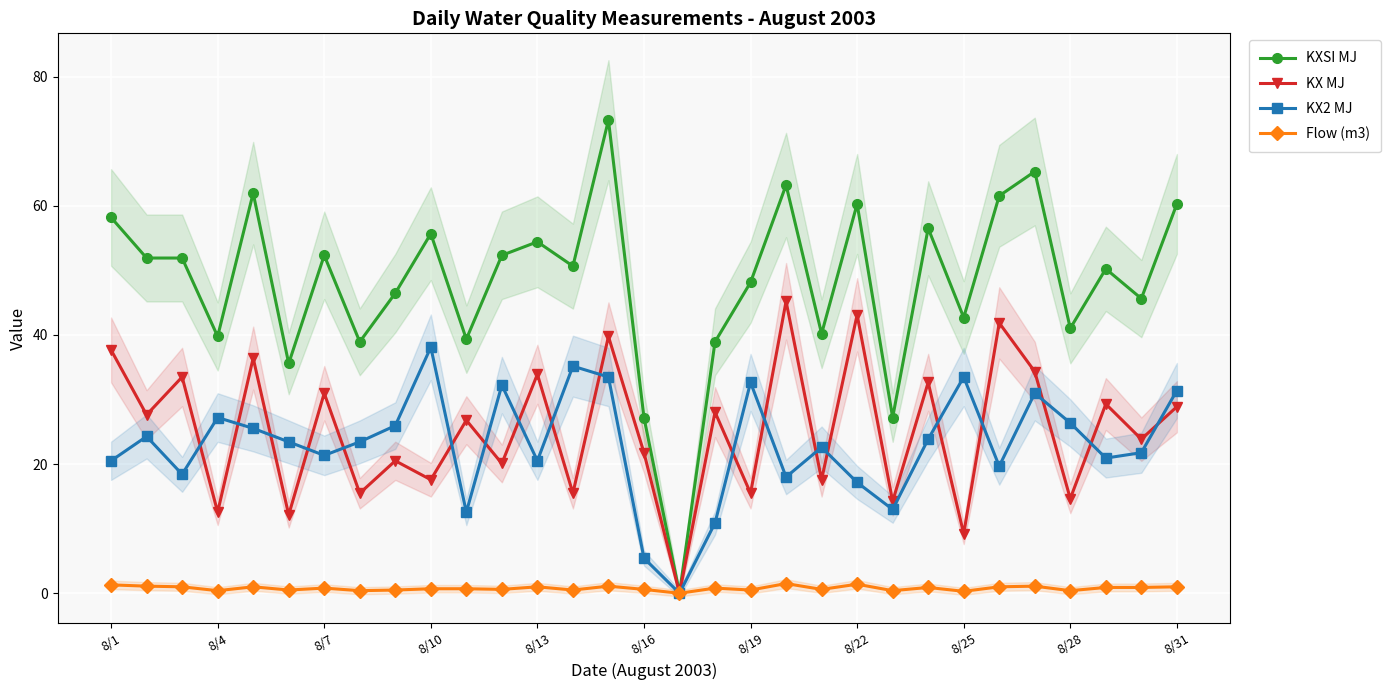

The value of KX MJ at 23 is 45.2. True or false?

False